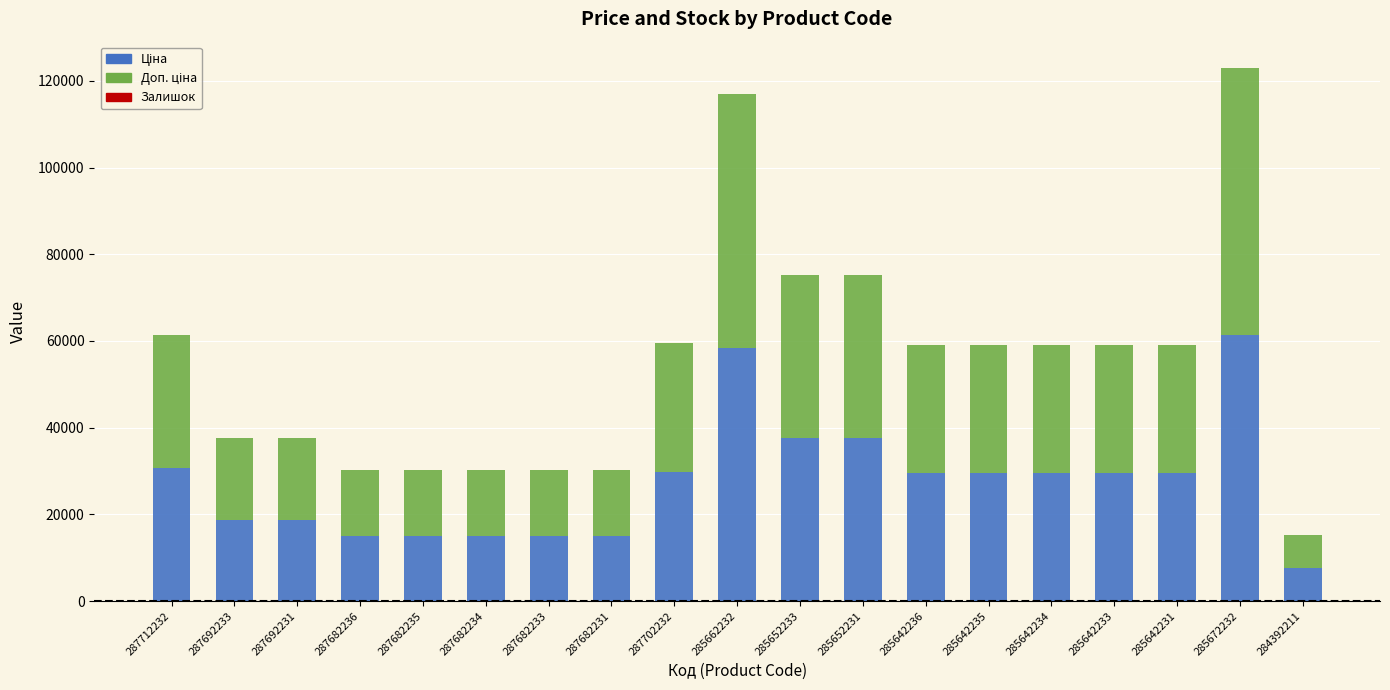

How many series are shown in this chart?

3